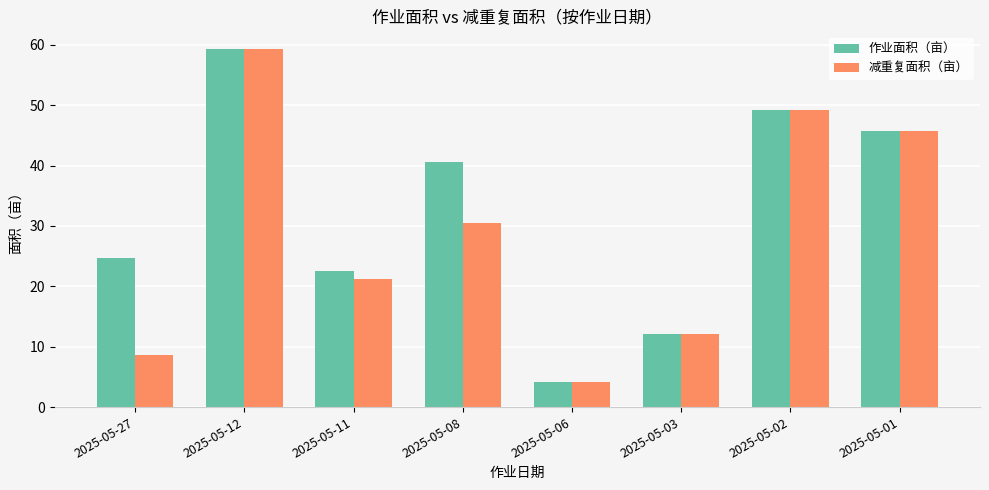

At how many categories does at least one series exceed 17?

6